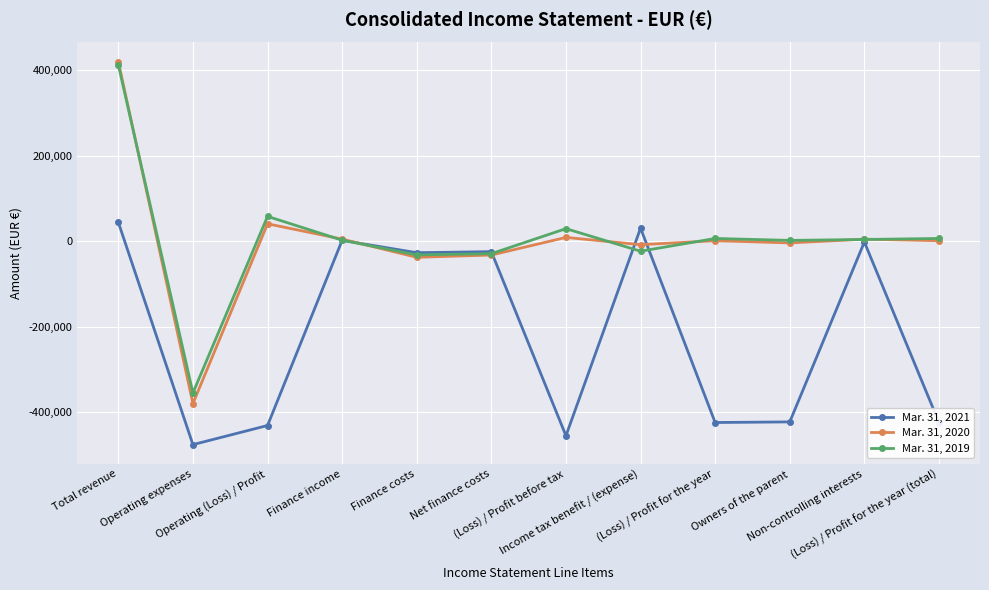

At which category does the chart reach its peak across all series?

Total revenue